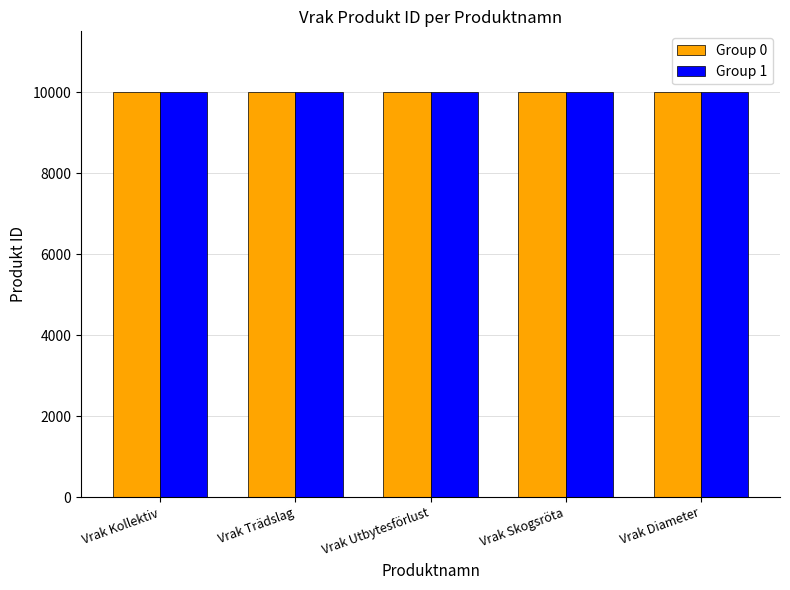

What is the sum of the Group 0 values at Vrak Utbytesförlust and Vrak Trädslag?

19983